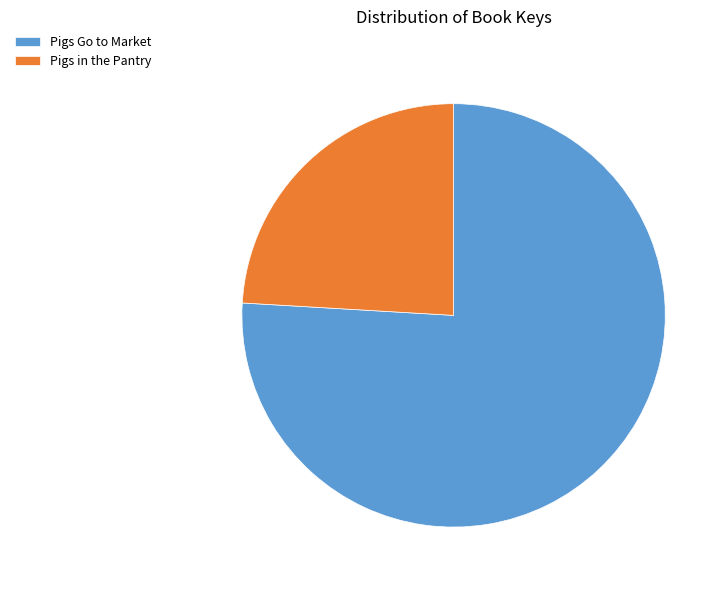

Approximately how many times larger is the value at Pigs in the Pantry compared to Pigs Go to Market?

0.3